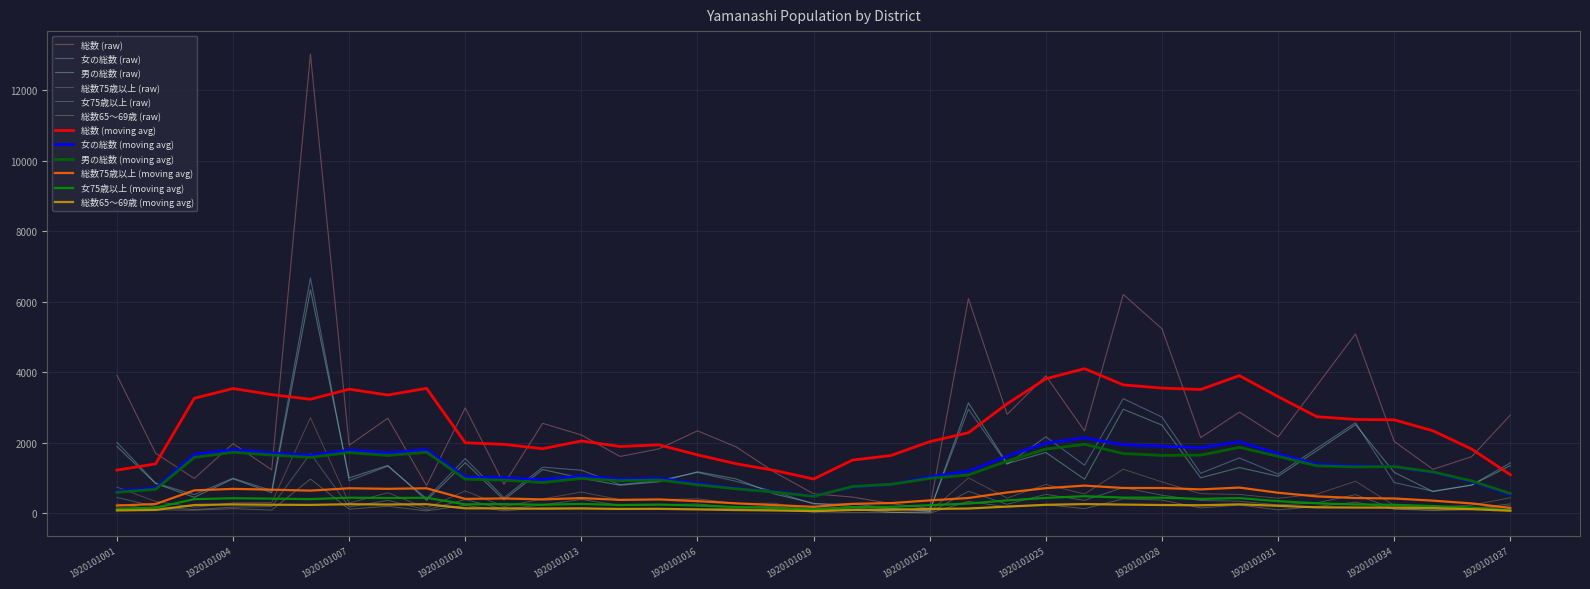

What is the maximum value shown in the chart?

13024.0